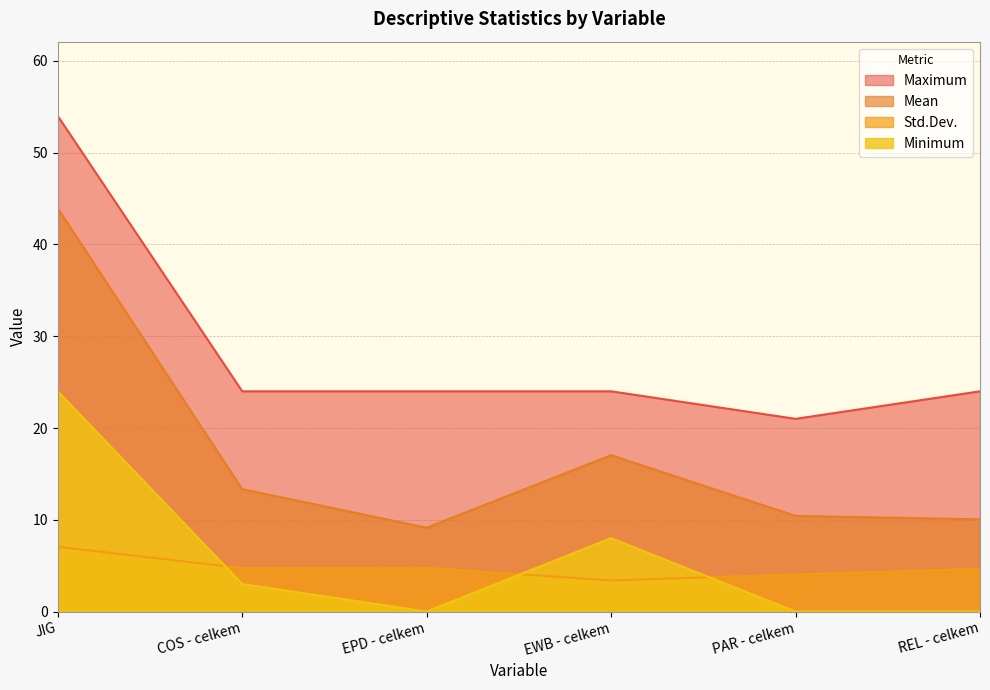

True or false: Std.Dev. has more than 1 interior local peaks.

False